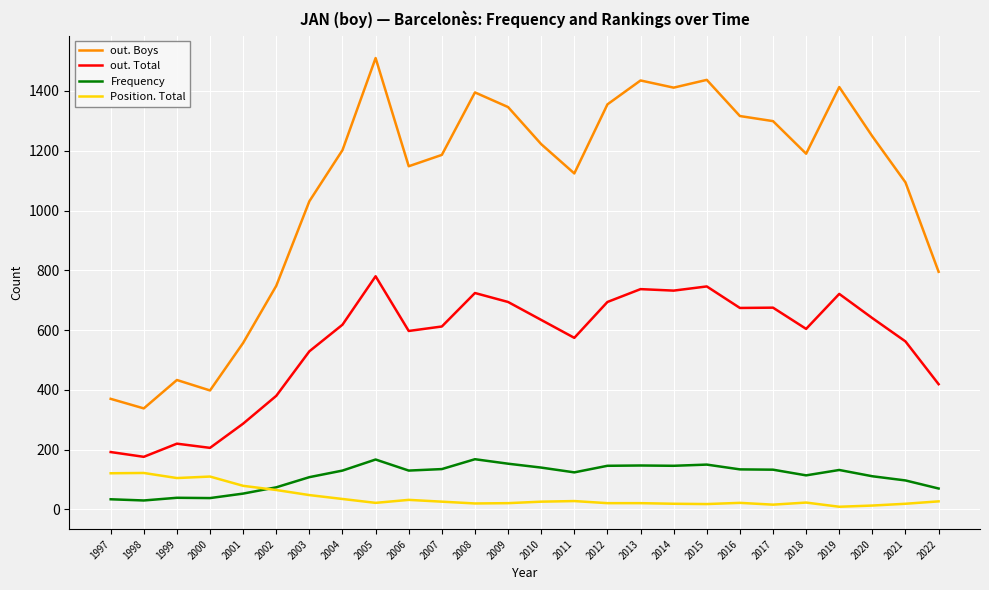

True or false: out. Boys and out. Total cross at least once.

False